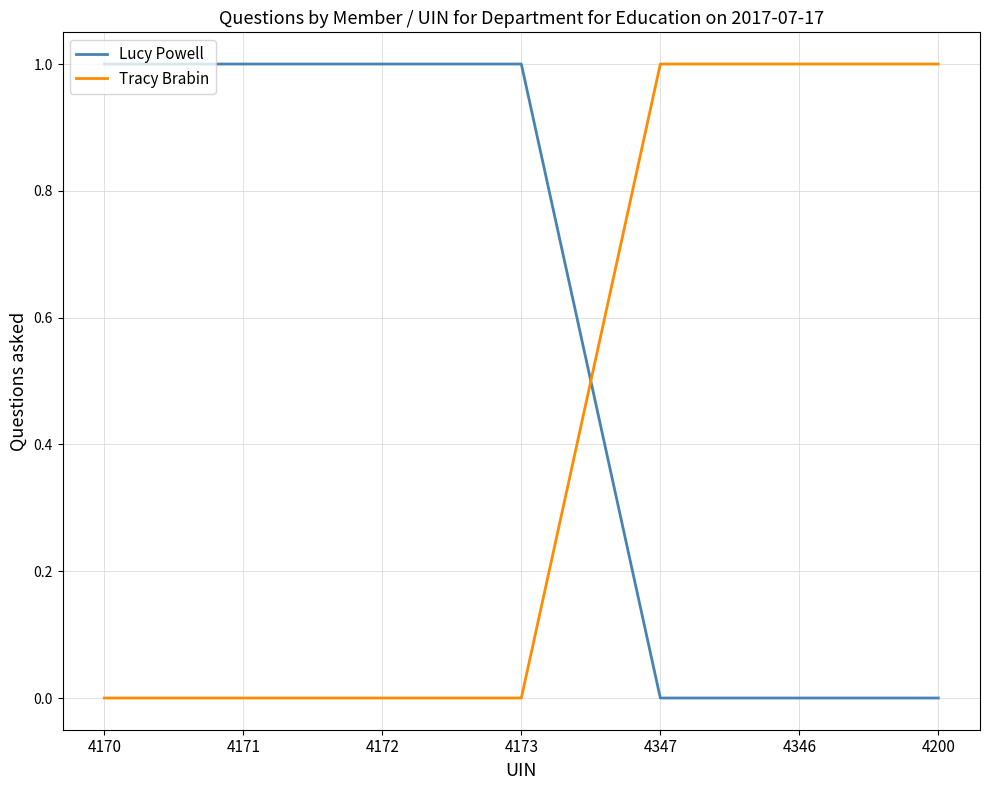

What position from the right is 4170?

7